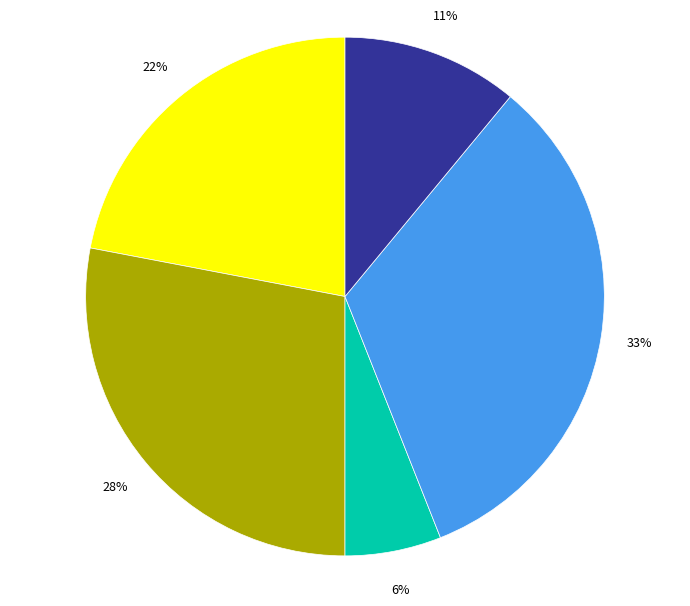

Is there any slice that represents more than half of the pie?

No